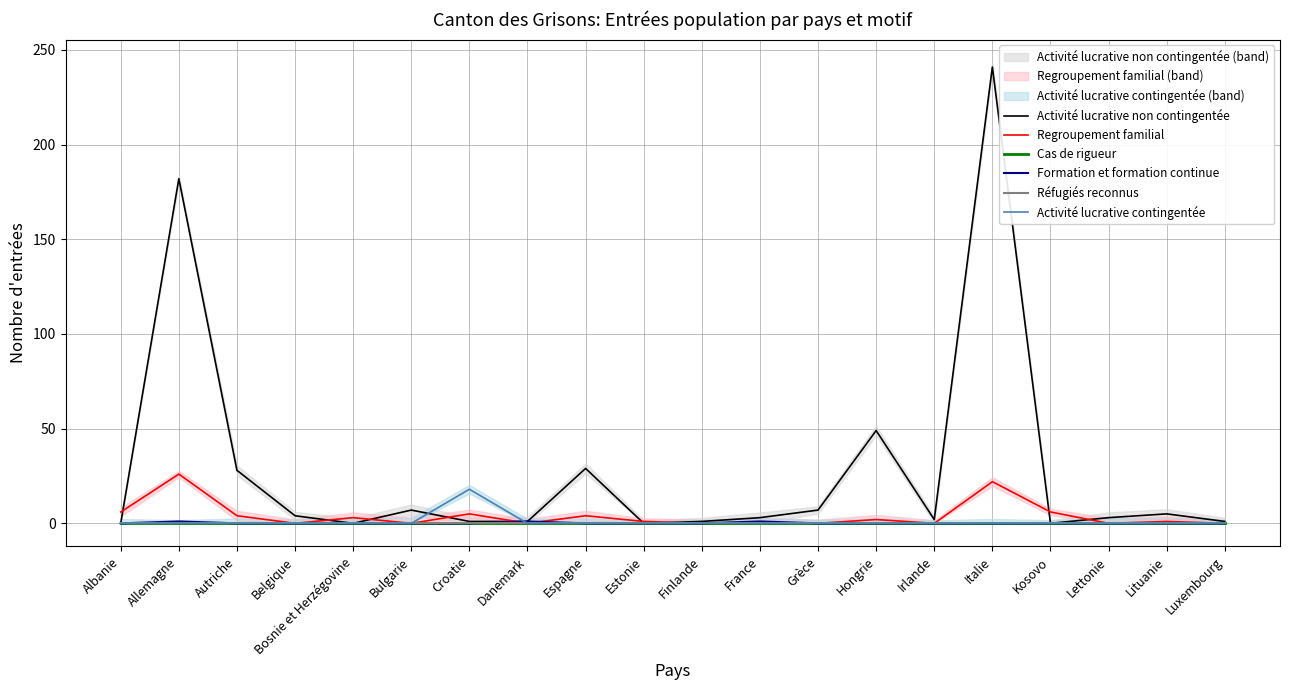

What is the difference between the Activité lucrative non contingentée values at Grèce and Italie?

234